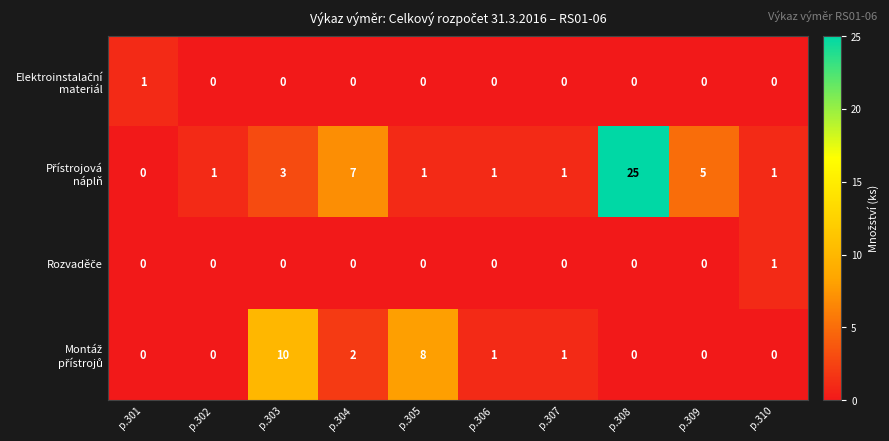

Count the number of data series in this chart.

4